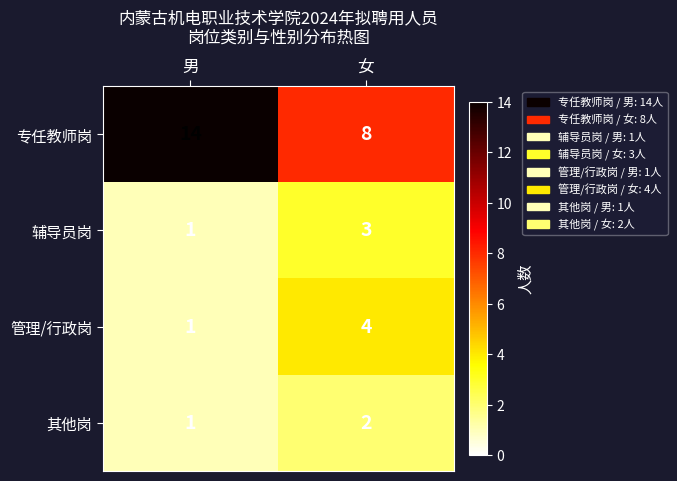

Which category has the lowest value across all series?

男